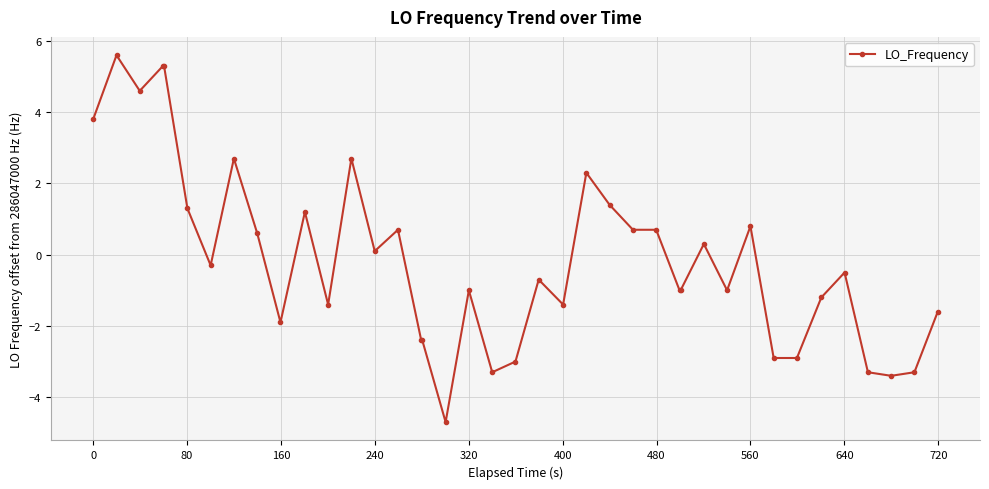

Does the chart display data point markers on the line(s)?

Yes